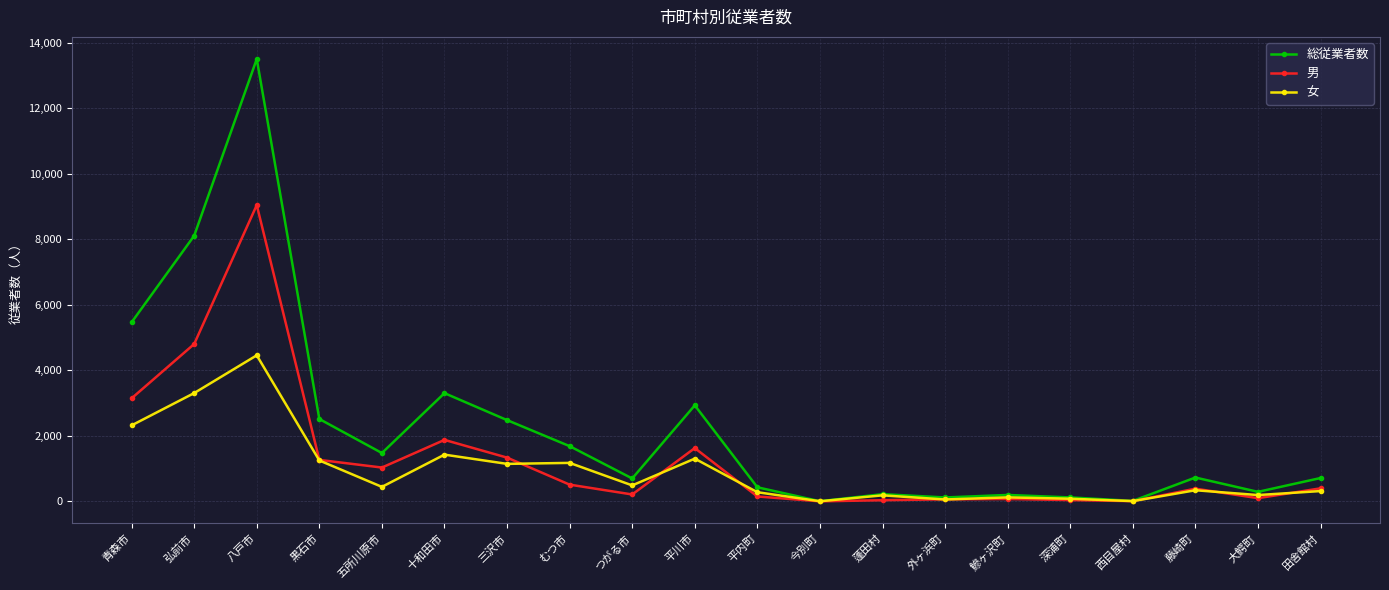

True or false: 女 has more than 2 points higher than both neighbors.

True